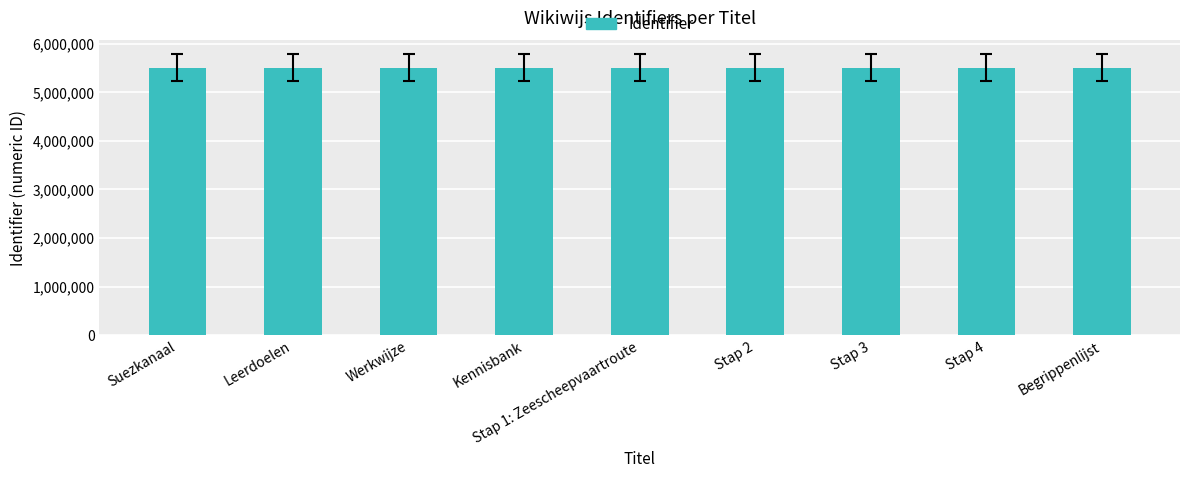

What is the approximate value at Kennisbank?

5503709